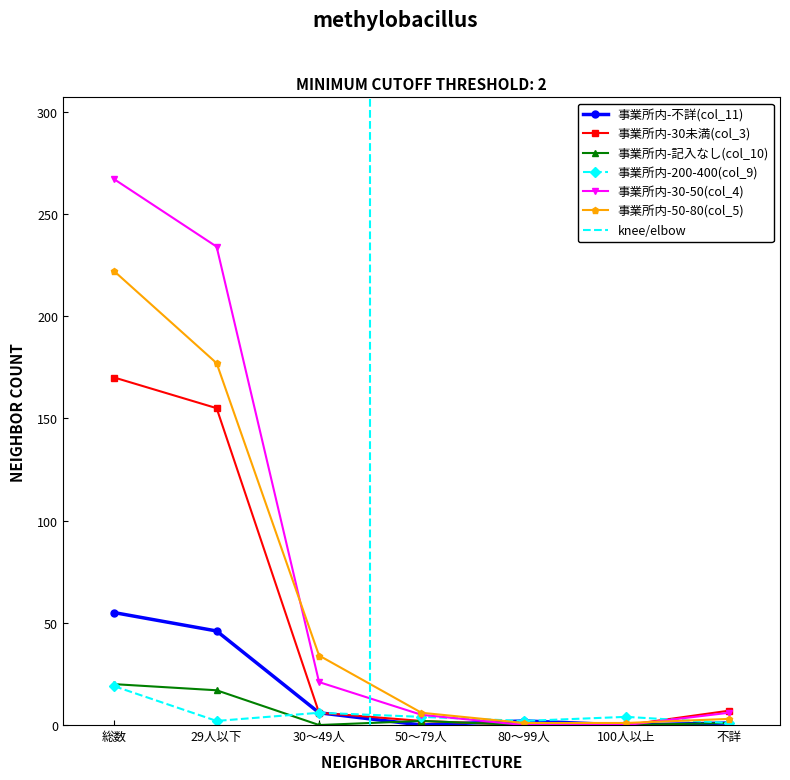

Reading left to right, what are all the values shown in this chart?

事業所内-不詳(col_11): 総数=55	29人以下=46	30～49人=6	50～79人=0	80～99人=2	100人以上=0	不詳=1
事業所内-30未満(col_3): 総数=170	29人以下=155	30～49人=6	50～79人=2	80～99人=0	100人以上=0	不詳=7
事業所内-記入なし(col_10): 総数=20	29人以下=17	30～49人=0	50～79人=2	80～99人=0	100人以上=0	不詳=1
事業所内-200-400(col_9): 総数=19	29人以下=2	30～49人=6	50～79人=4	80～99人=2	100人以上=4	不詳=1
事業所内-30-50(col_4): 総数=267	29人以下=234	30～49人=21	50～79人=5	80～99人=0	100人以上=0	不詳=6
事業所内-50-80(col_5): 総数=222	29人以下=177	30～49人=34	50～79人=6	80～99人=1	100人以上=1	不詳=3